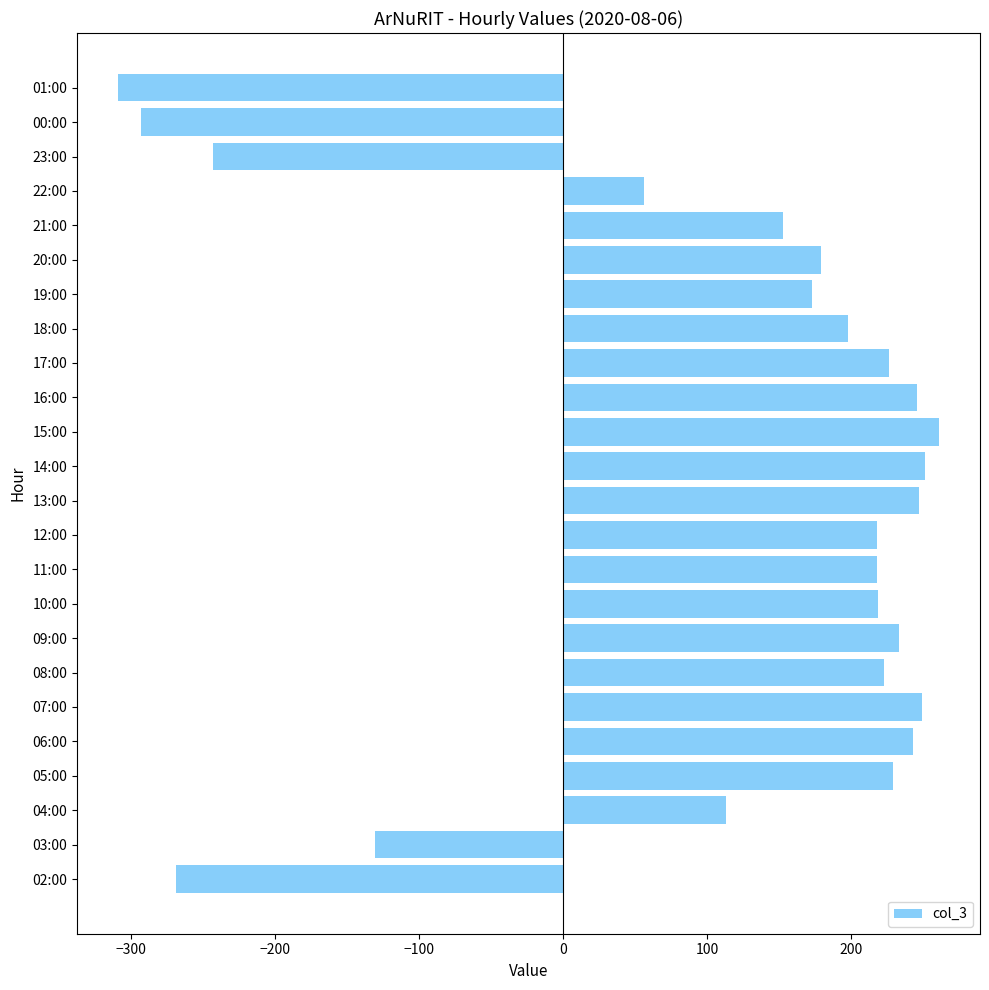

Read the value at 20:00.

179